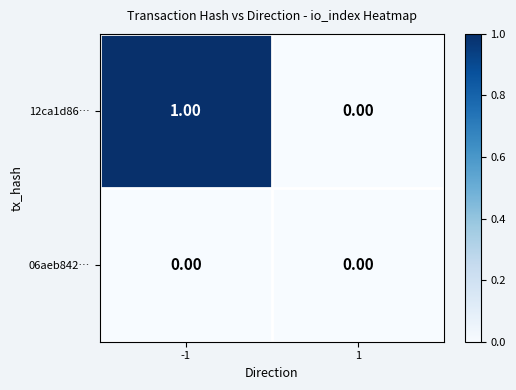

Is the value of 12ca1d86… at -1 greater than the value of 06aeb842… at 1?

Yes